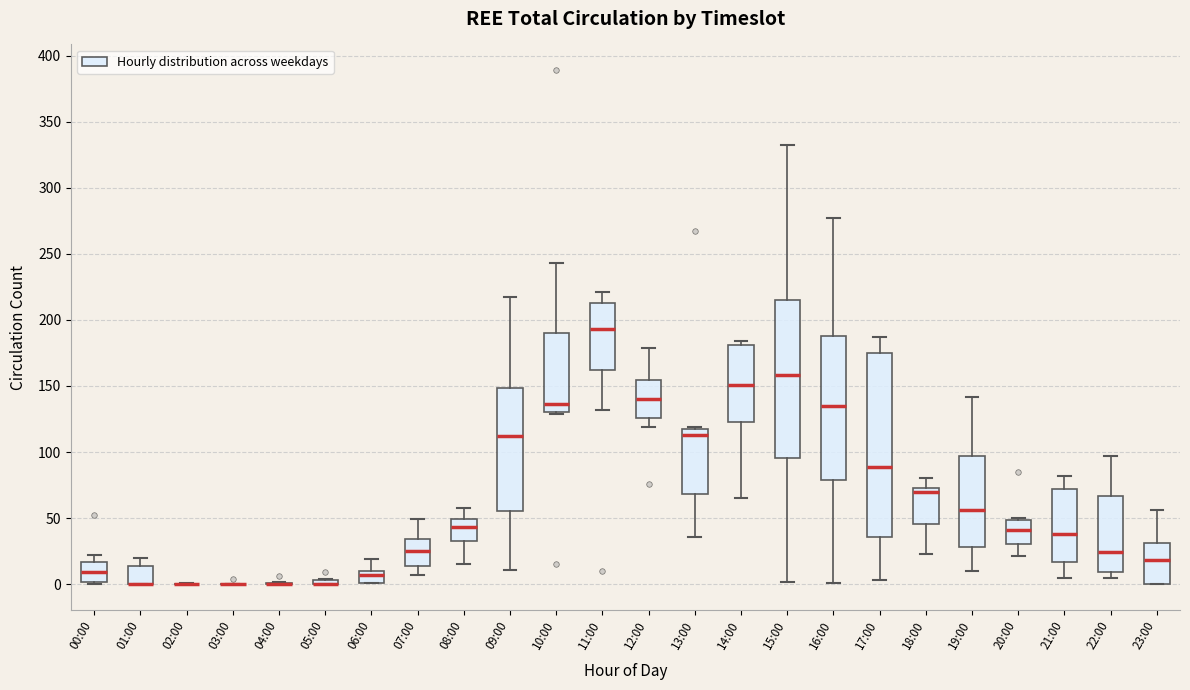

Where is the upper edge of the box for 01:00 on the y-axis? The values are not printed on the chart, so give them approximately, as read against the axis.

15